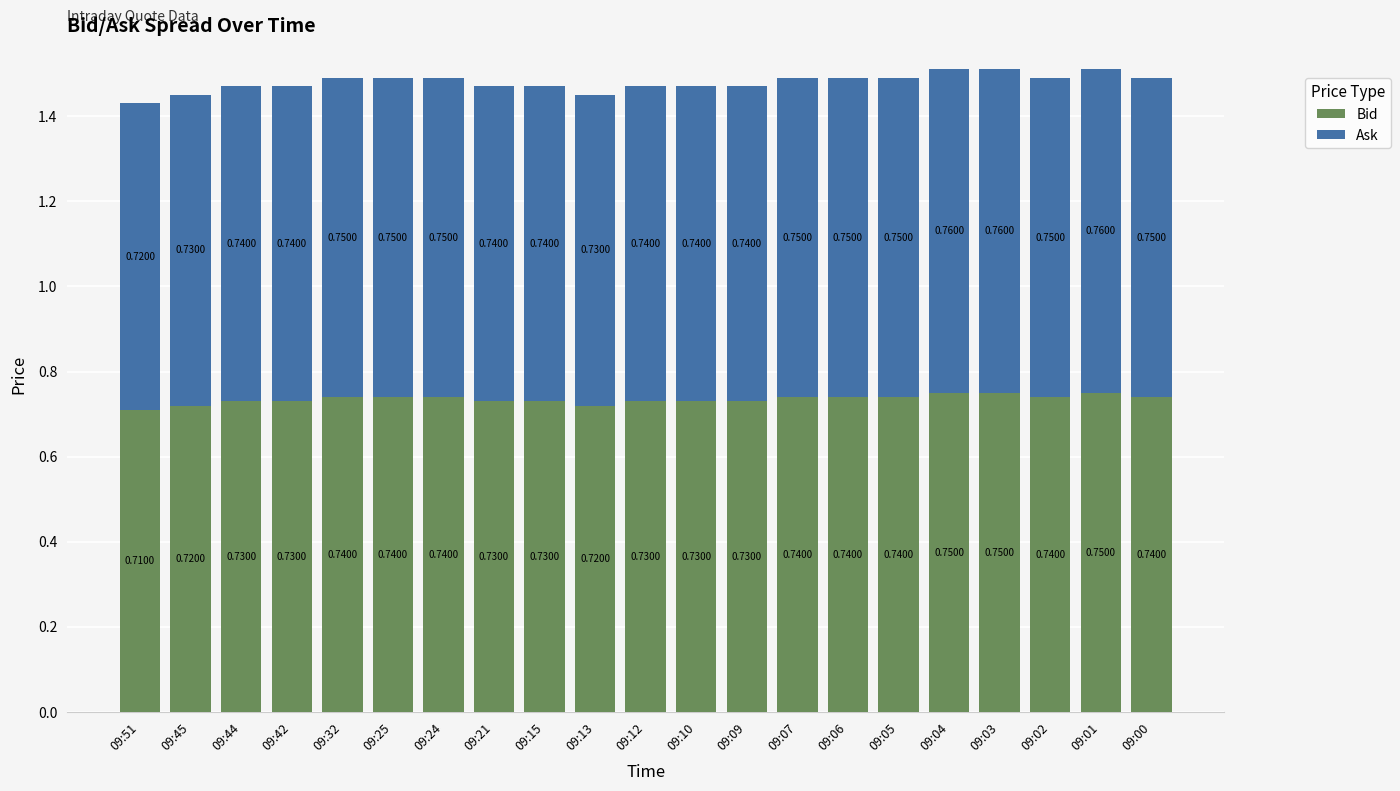

What is the total value across all series at 09:02?

1.5